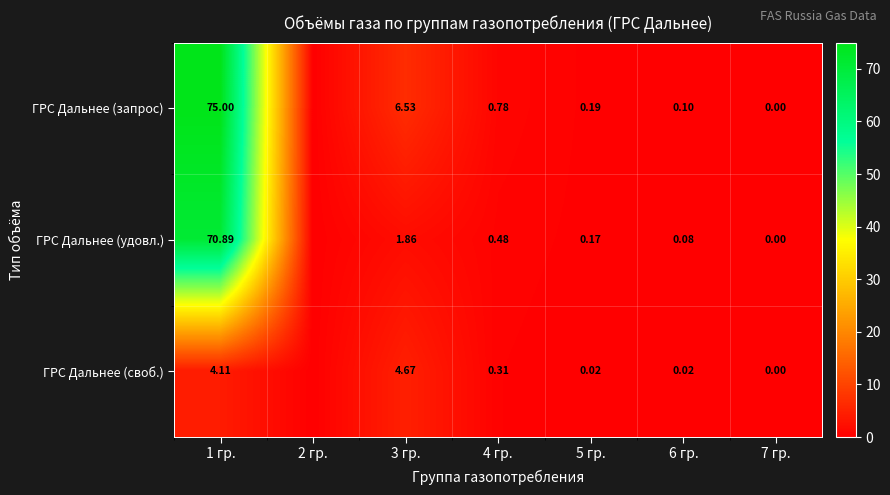

Is the value of ГРС Дальнее (удовл.) at 6 гр. greater than the value of ГРС Дальнее (своб.) at 6 гр.?

Yes